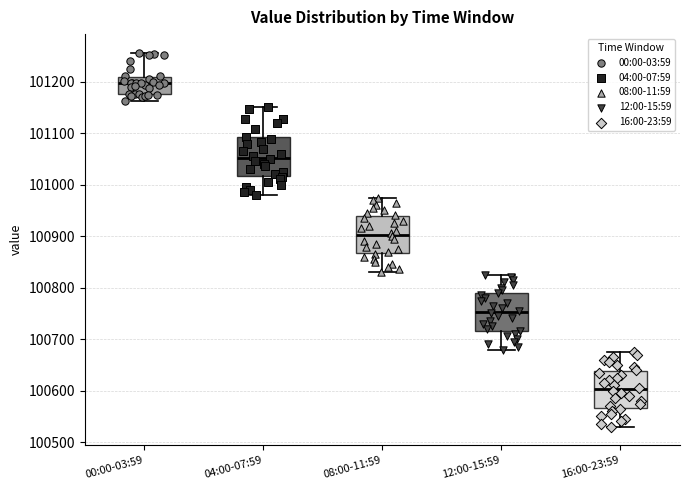

Reading left to right, transcribe this box plot: for each box, give where its median line is, the range the box spans, and where its two whiskers end, as read against the y-axis. The values are not printed on the chart, so give them approximately, as read against the axis.

00:00-03:59: median 101200, box 101180 to 101210, whiskers 101160 to 101260
04:00-07:59: median 101050, box 101020 to 101090, whiskers 100980 to 101150
08:00-11:59: median 100900, box 100870 to 100940, whiskers 100830 to 100980
12:00-15:59: median 100750, box 100720 to 100790, whiskers 100680 to 100830
16:00-23:59: median 100600, box 100570 to 100640, whiskers 100530 to 100680